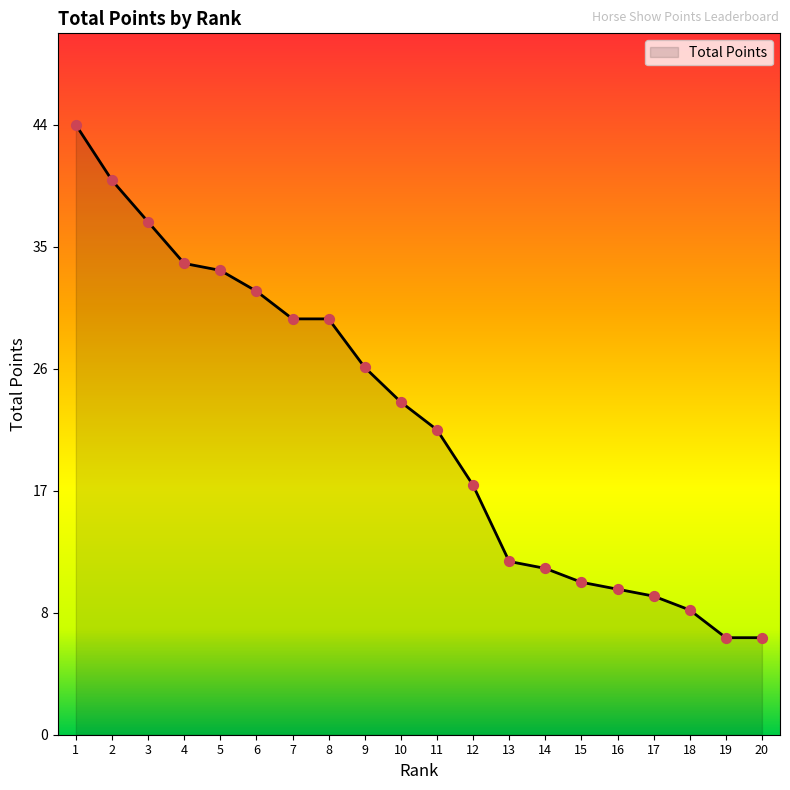

What is the change in value from 13 to 14?

-0.5